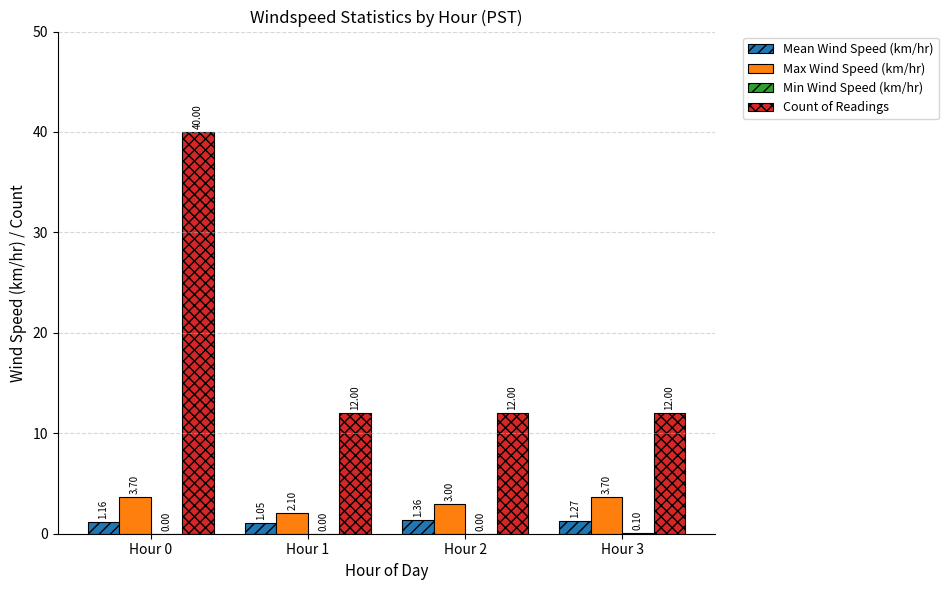

Between Hour 1 and Hour 3, which series saw the biggest shift?

Max Wind Speed (km/hr)